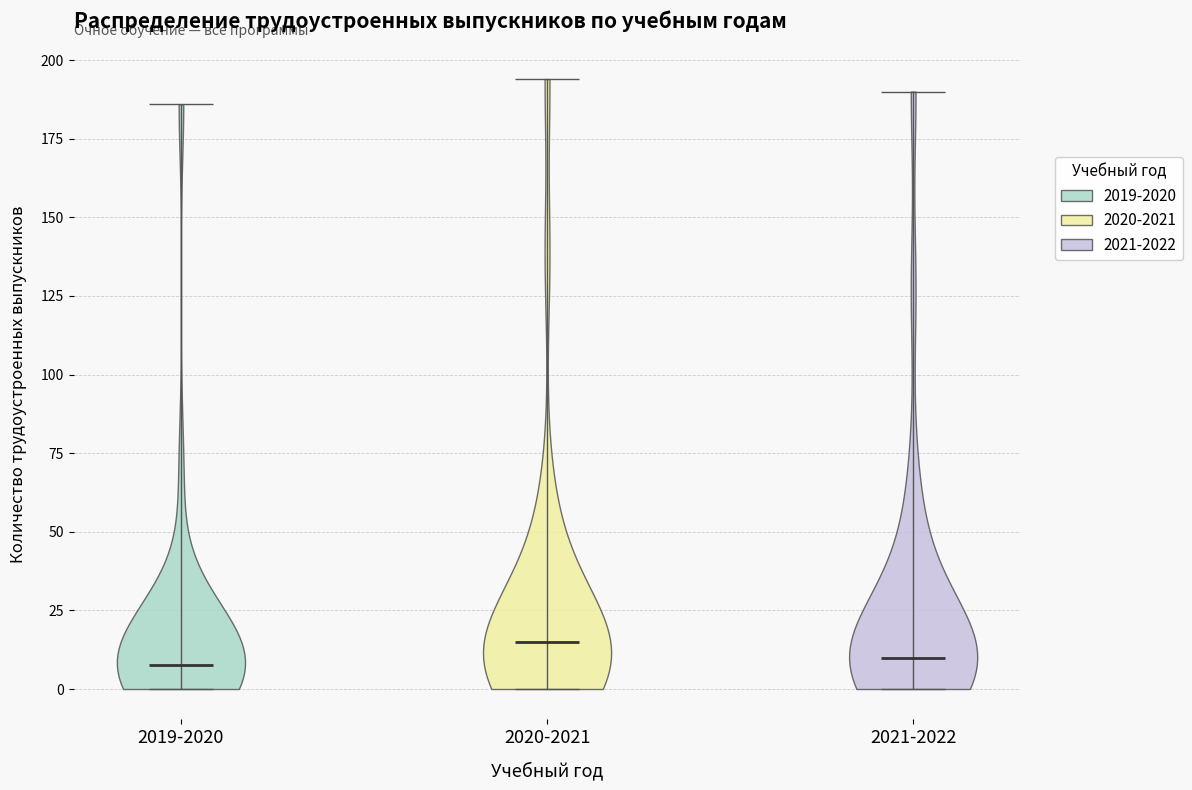

Where does the median line of the violin for 2020-2021 sit on the y-axis? The values are not printed on the chart, so give them approximately, as read against the axis.

15